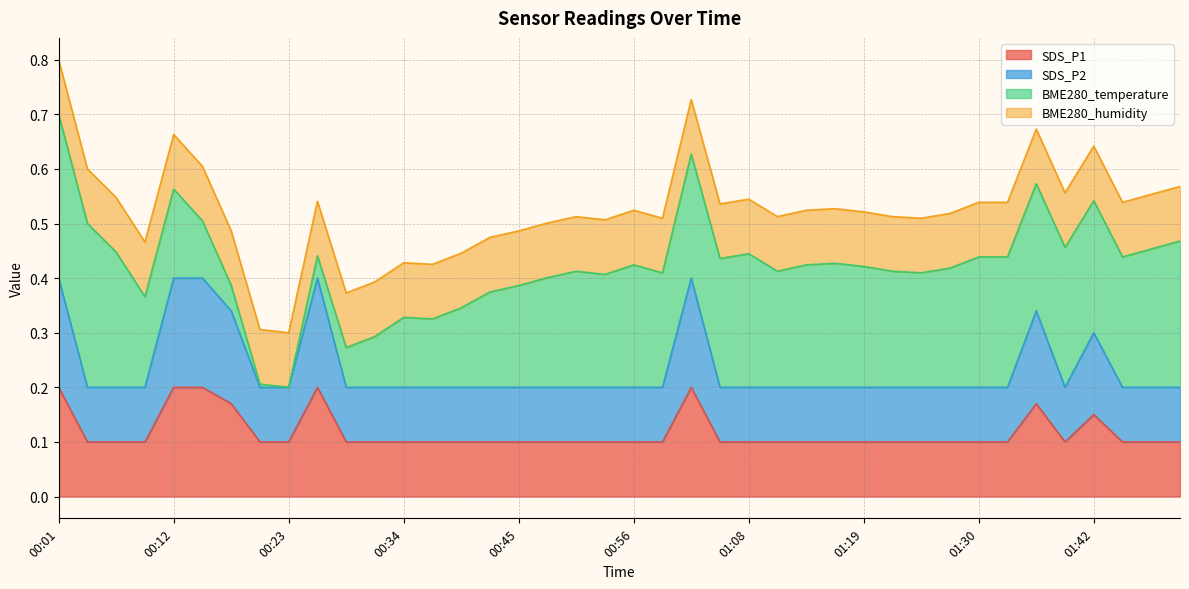

Does the chart display data point markers on the line(s)?

No